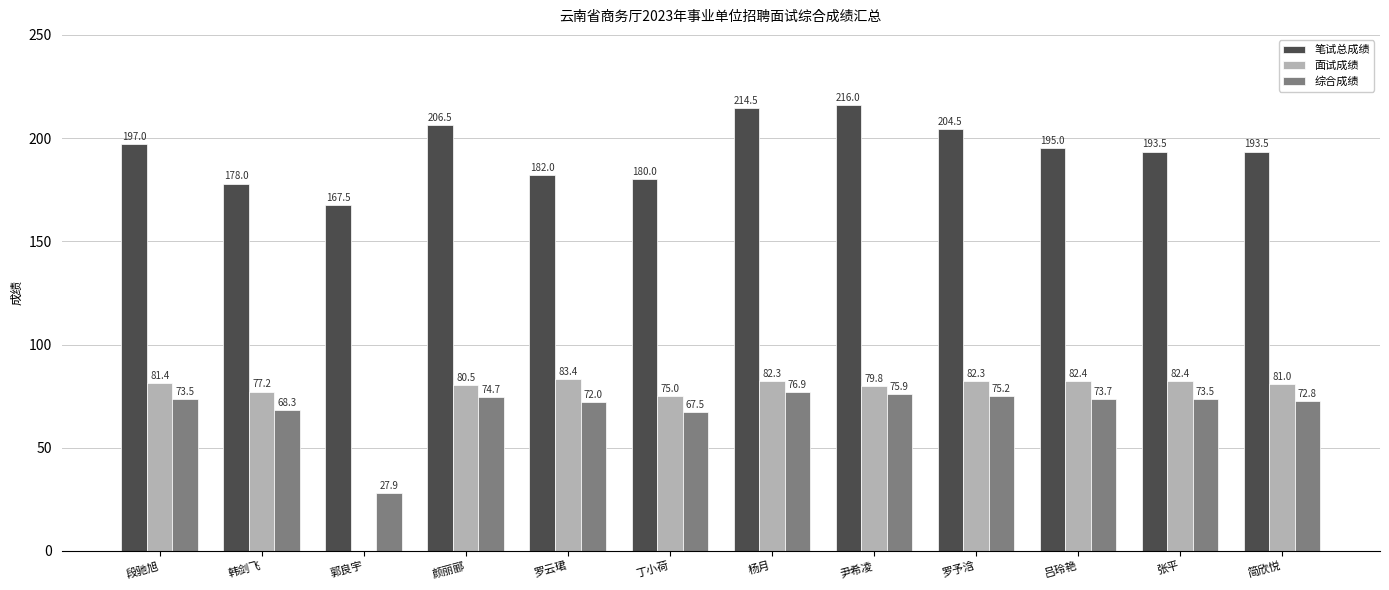

Where is 面试成绩 nearest to the value 41?

丁小荷